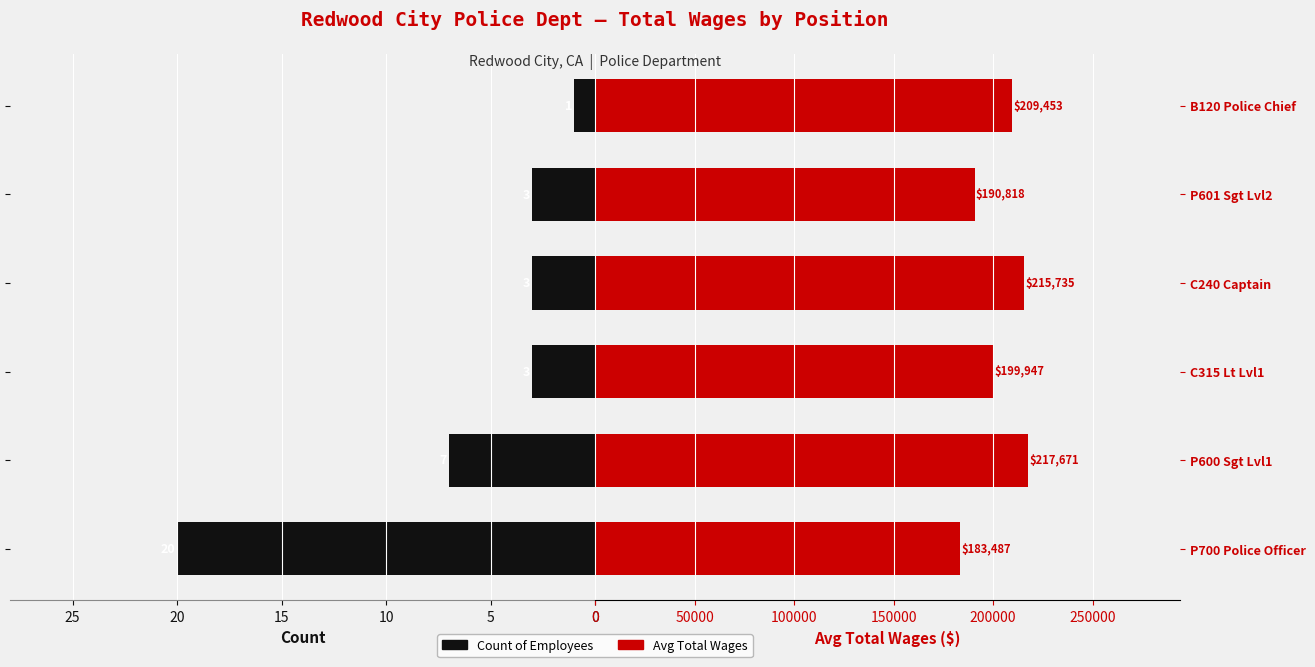

The value of Count at P700 Police Officer is 12. True or false?

False